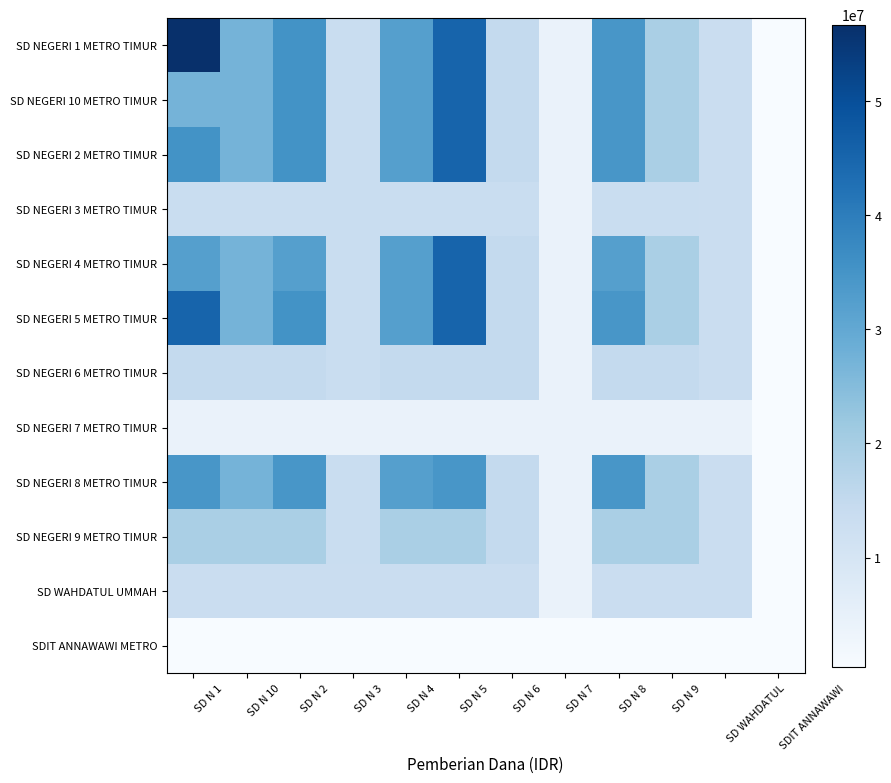

Which series has the largest range (max minus min)?

SD NEGERI 1 METRO TIMUR